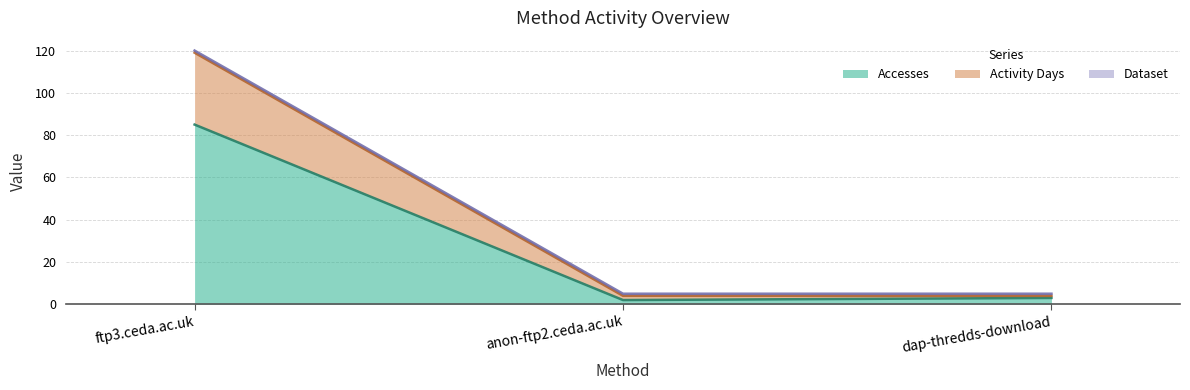

What is the difference between the maximum and minimum values in the Accesses series?

83